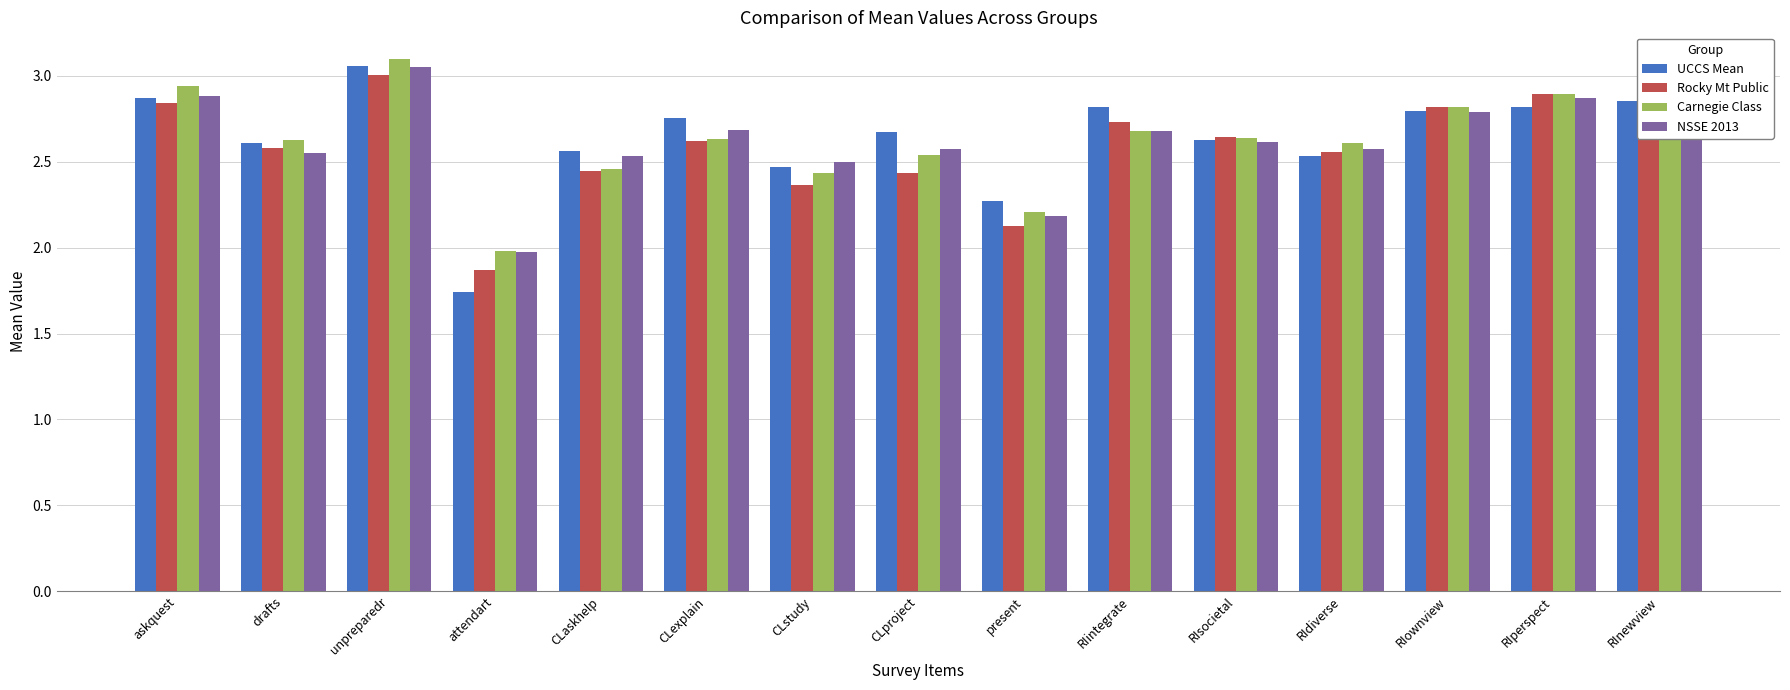

How many data points in UCCS Mean are above 2?

14